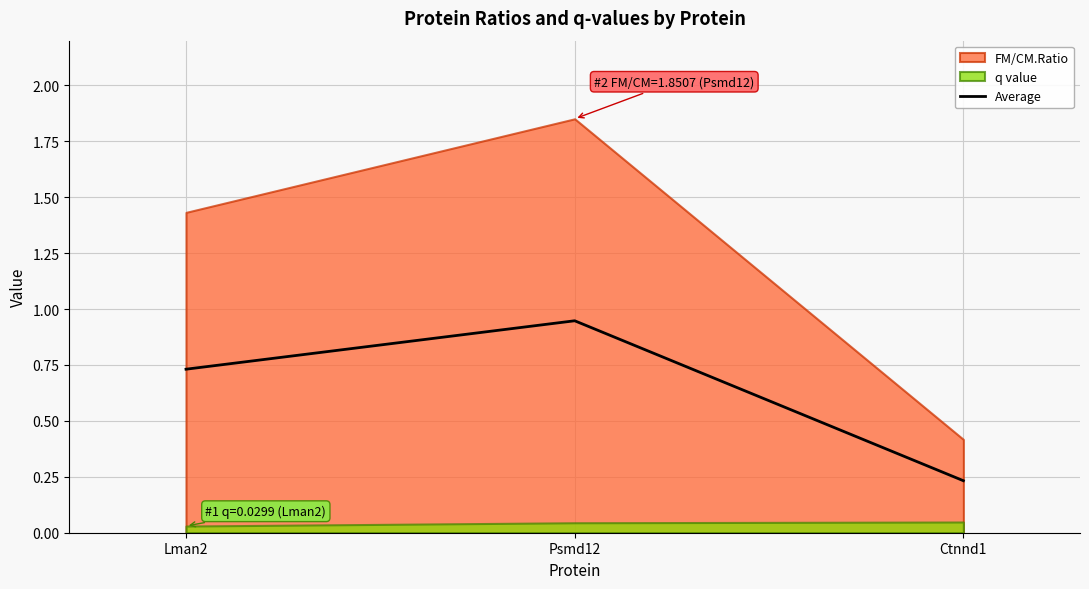

Where is the data nearest to the value 0?

Ctnnd1